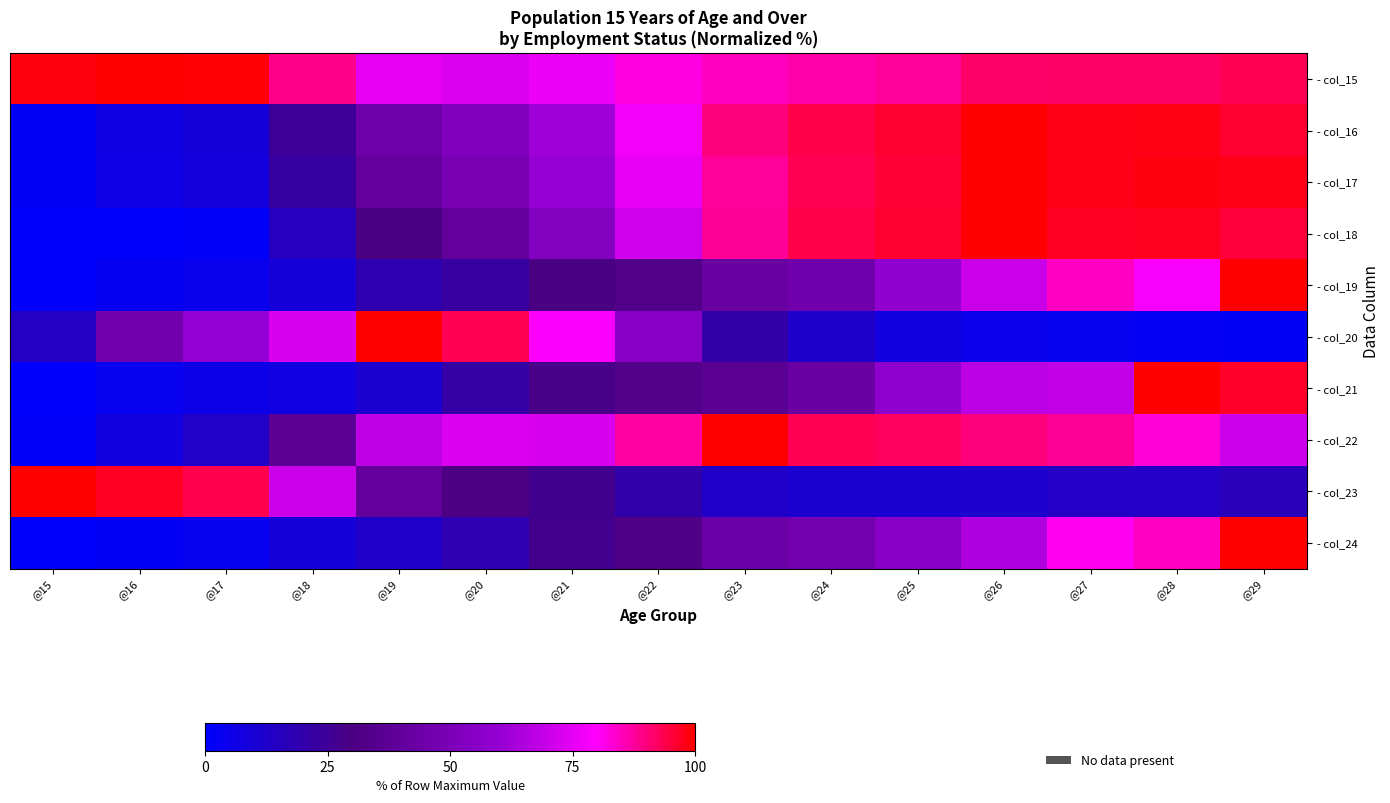

Rank the series at @24 from highest to lowest value.

- col_18, - col_16, - col_17, - col_22, - col_15, - col_24, - col_19, - col_21, - col_20, - col_23